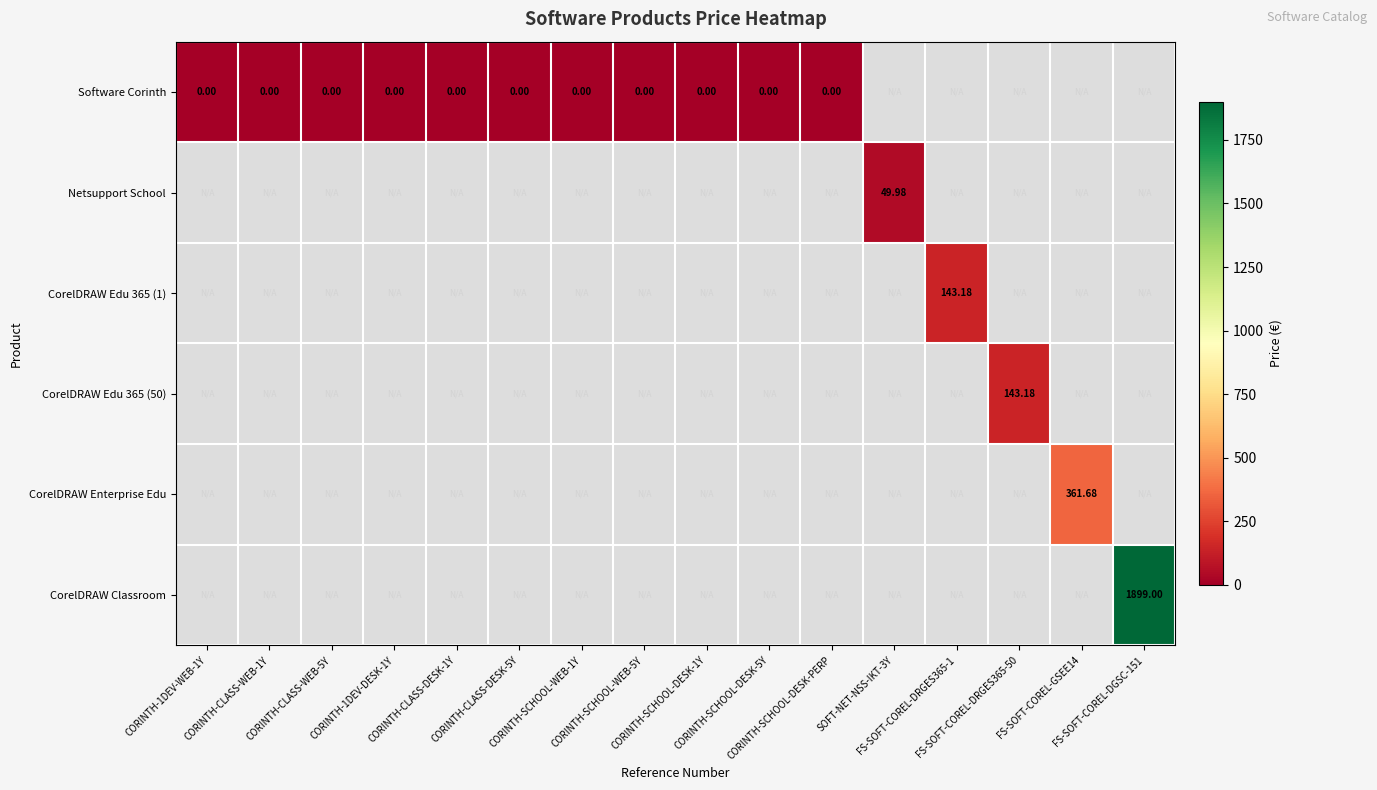

Is the value of CorelDRAW Classroom at FS-SOFT-COREL-DRGES365-1 greater than the value of Software Corinth at CORINTH-1DEV-WEB-1Y?

No